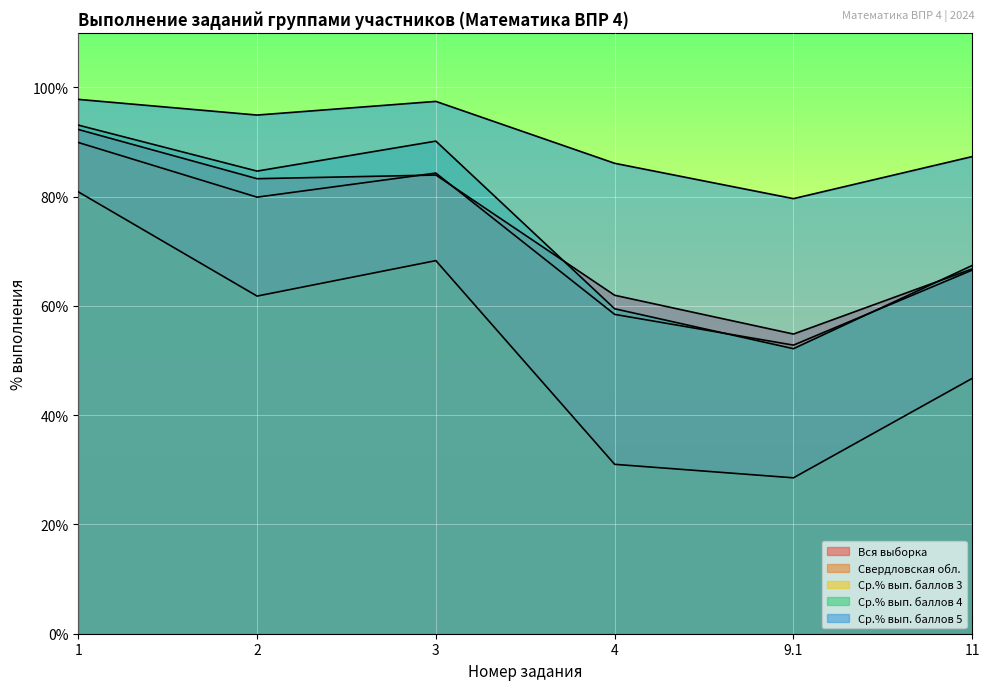

In Ср.% вып. баллов 3, how many points are higher than both neighbors (excluding endpoints)?

1